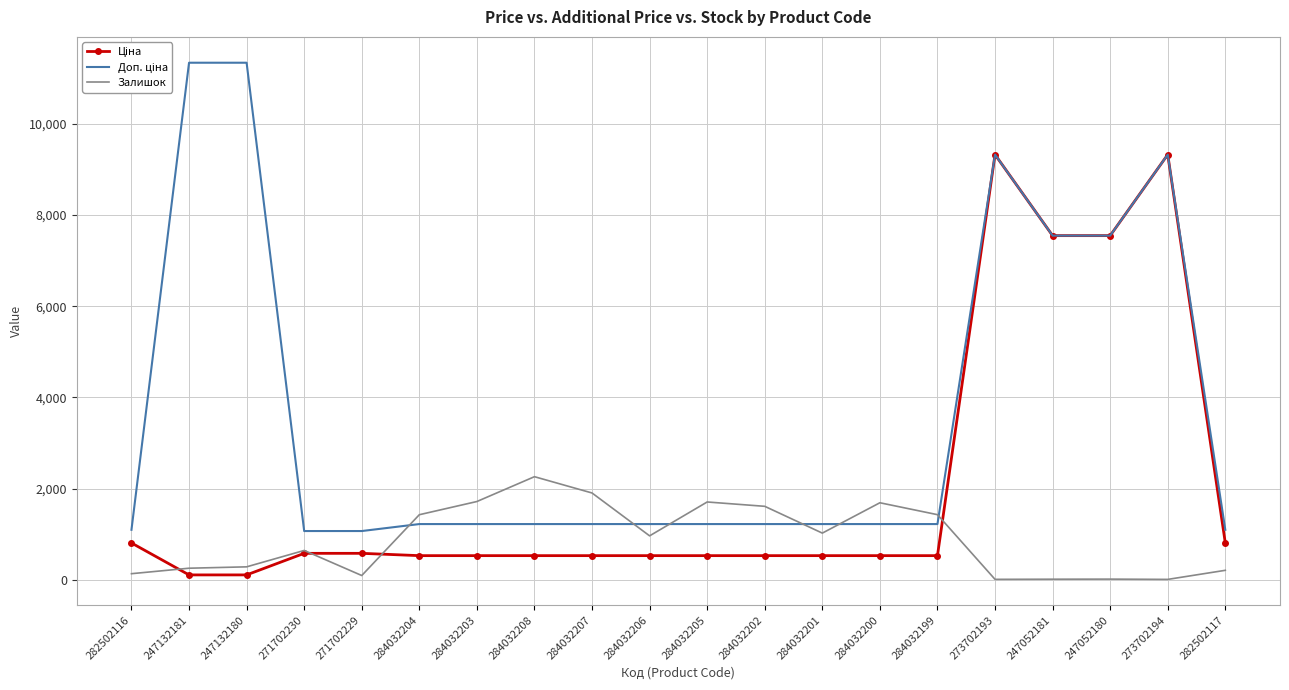

Between 284032203 and 282502117, which series saw the biggest shift?

Залишок